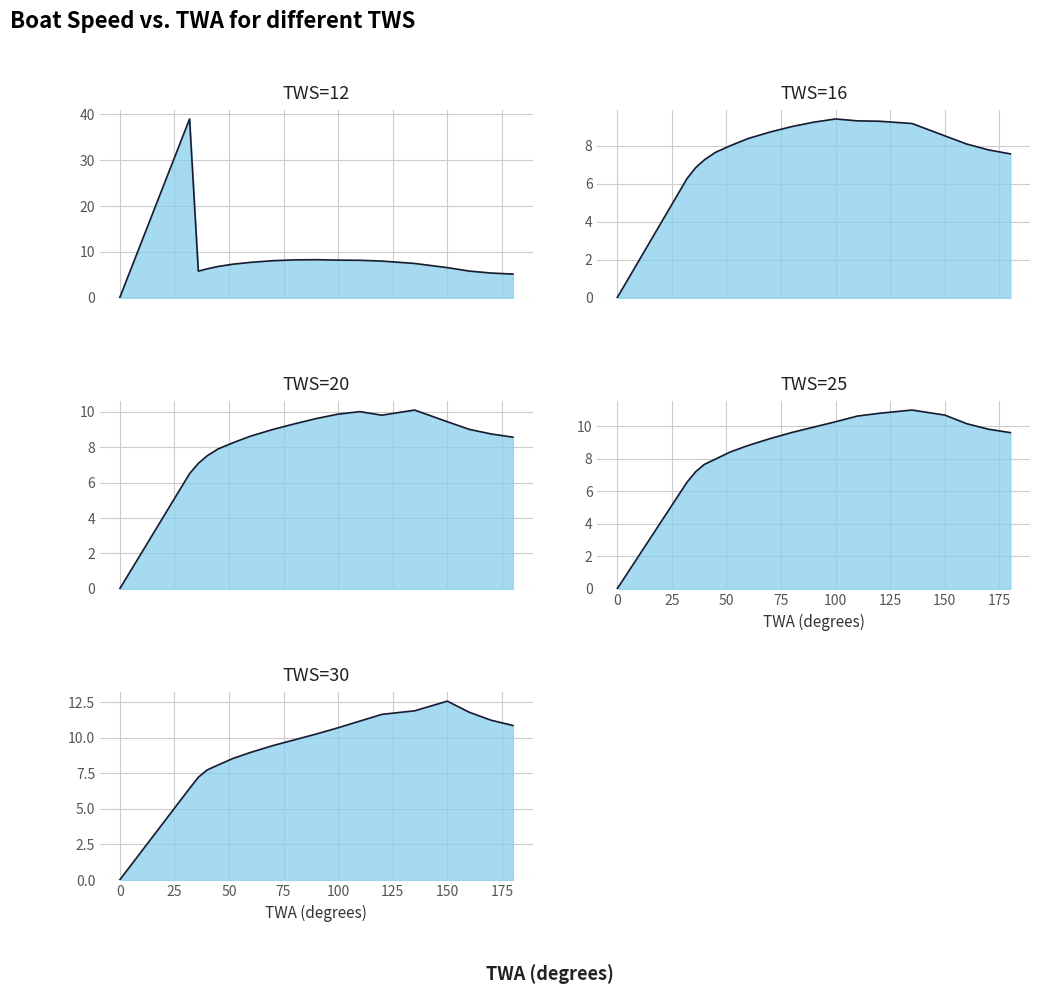

Which series has the largest total across all categories?

TWS=30